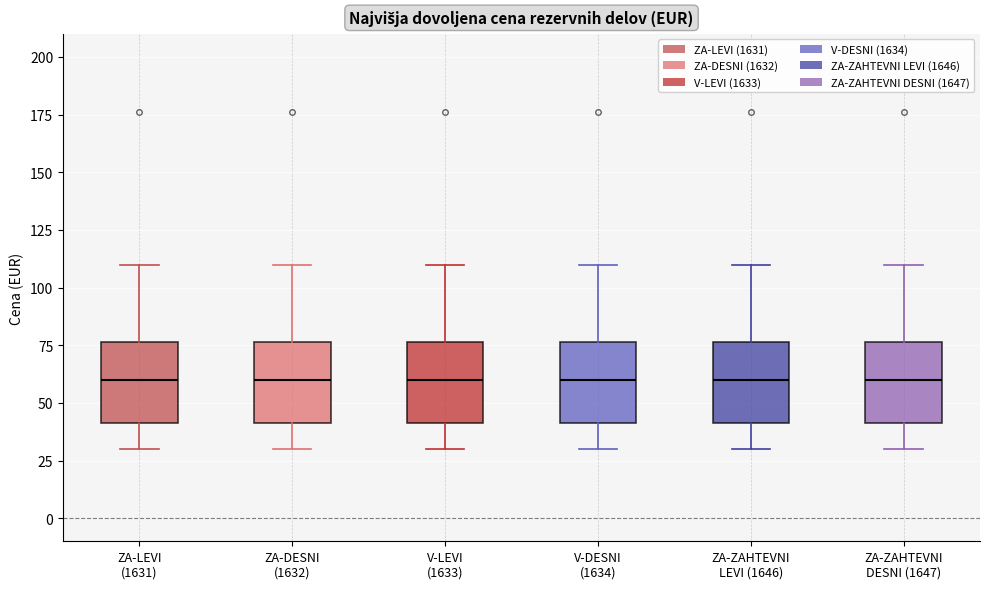

Reading left to right, transcribe this box plot: for each box, give where its median line is, the range the box spans, and where its two whiskers end, as read against the y-axis. The values are not printed on the chart, so give them approximately, as read against the axis.

ZA-LEVI (1631): median 60, box 40 to 75, whiskers 30 to 110
ZA-DESNI (1632): median 60, box 40 to 75, whiskers 30 to 110
V-LEVI (1633): median 60, box 40 to 75, whiskers 30 to 110
V-DESNI (1634): median 60, box 40 to 75, whiskers 30 to 110
ZA-ZAHTEVNI LEVI (1646): median 60, box 40 to 75, whiskers 30 to 110
ZA-ZAHTEVNI DESNI (1647): median 60, box 40 to 75, whiskers 30 to 110